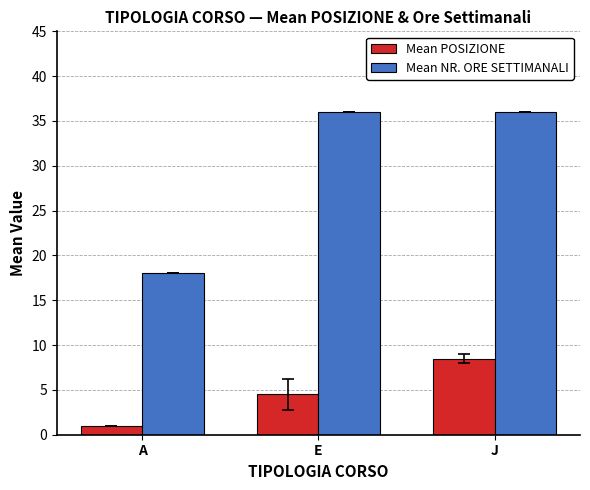

Which series changed the most between A and E?

Mean NR. ORE SETTIMANALI